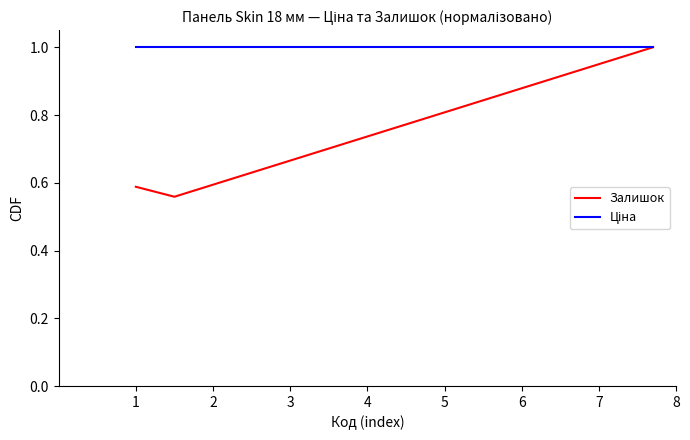

Which series has the widest spread of values?

Залишок